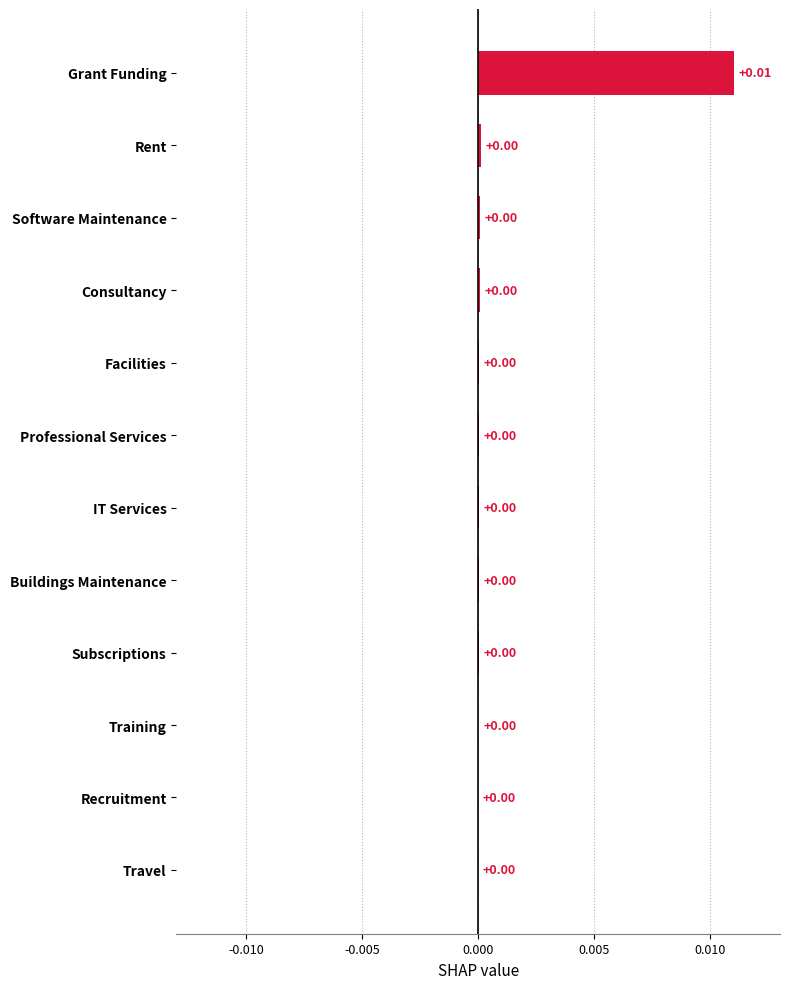

Which category has the highest value across all series?

Grant Funding